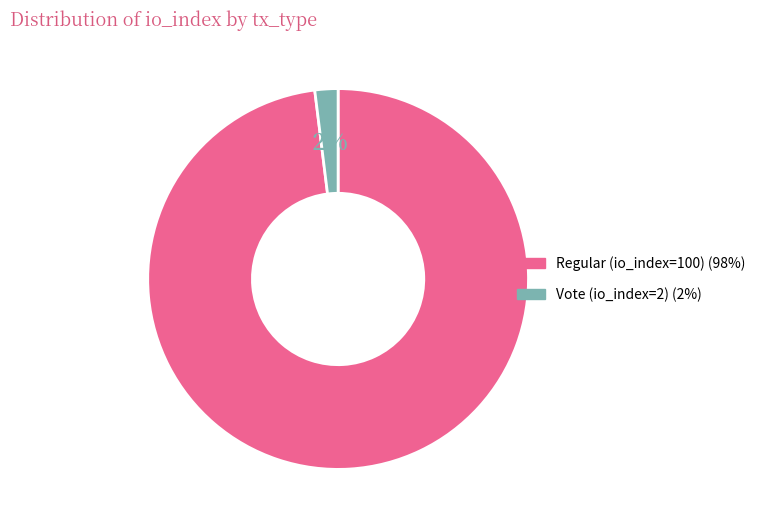

True or false: Vote (io_index=2) accounts for 12% of the total.

False